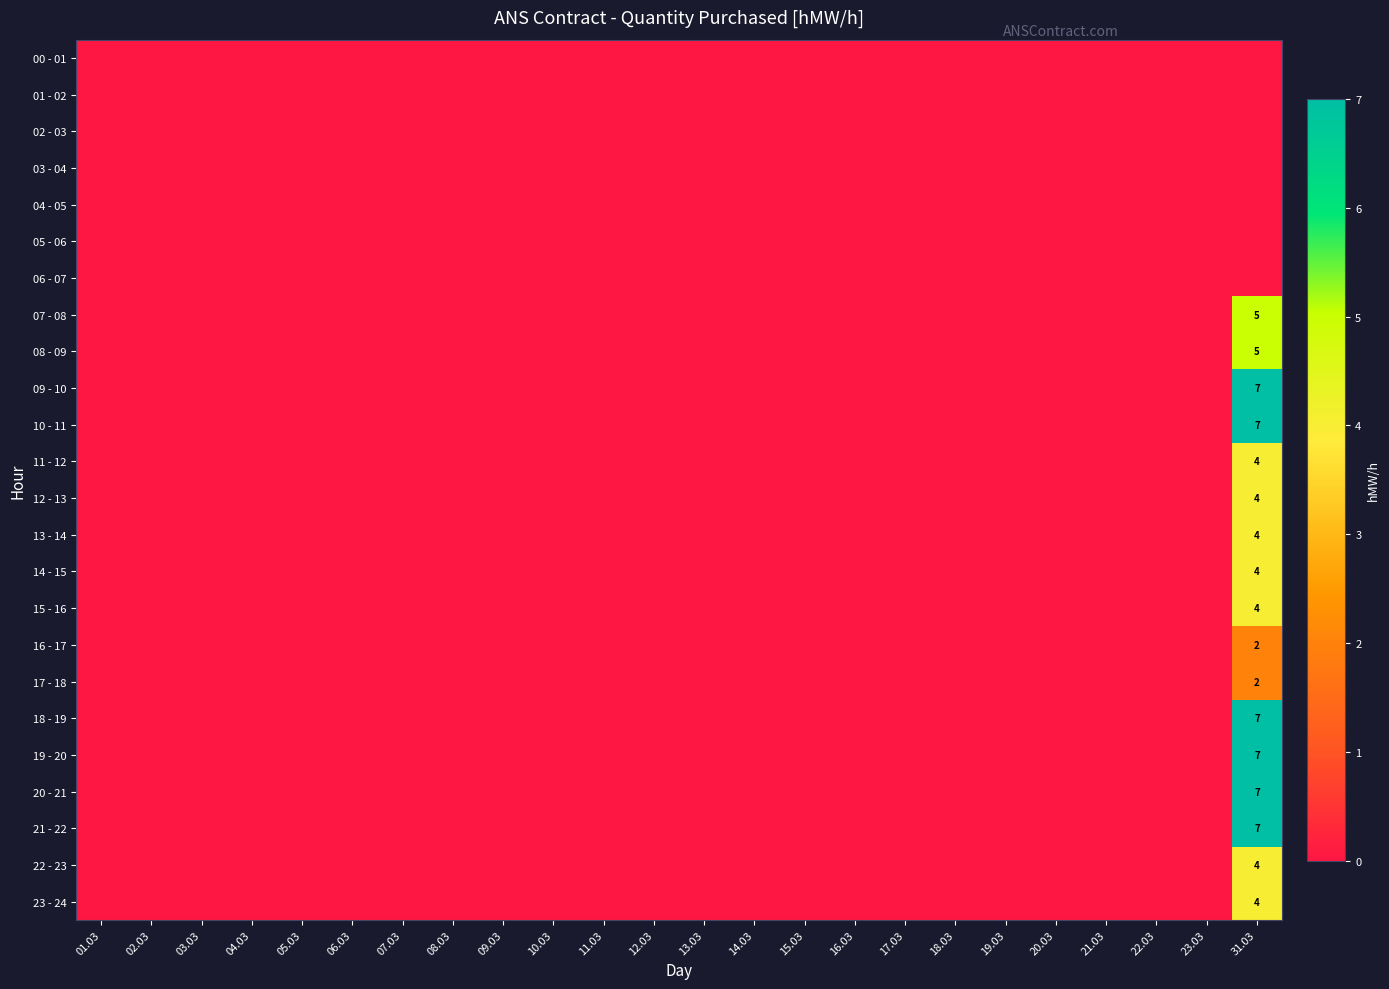

True or false: 16 - 17 has a value of 2 at 31.03.

True